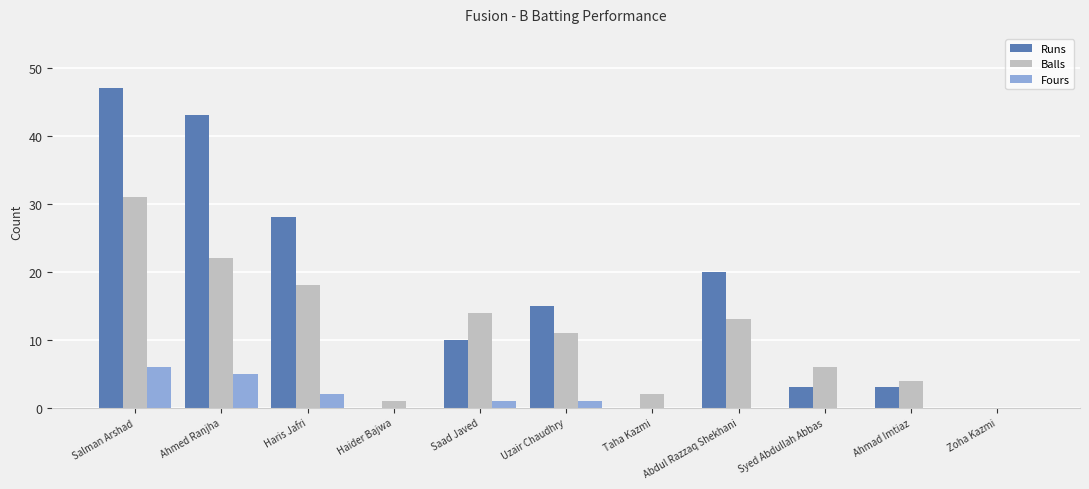

How many categories are shown in the chart?

11